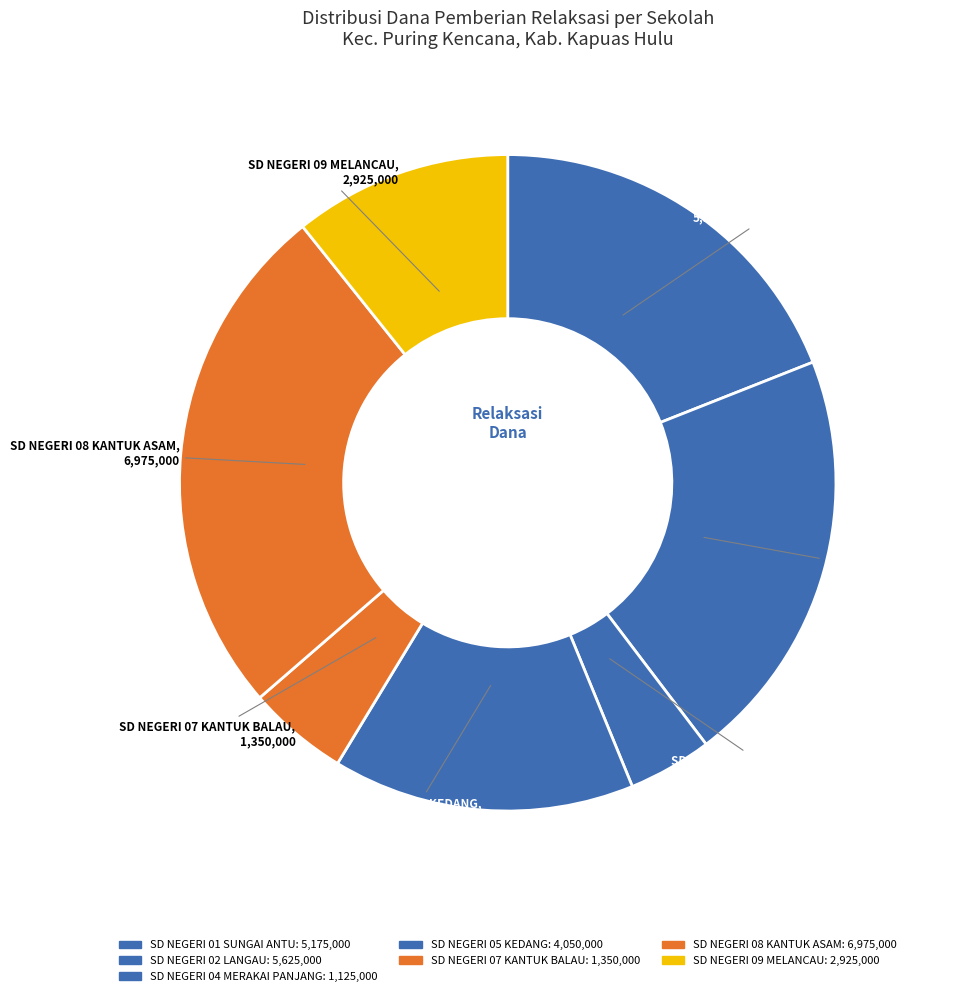

How many slices are in this pie chart?

7